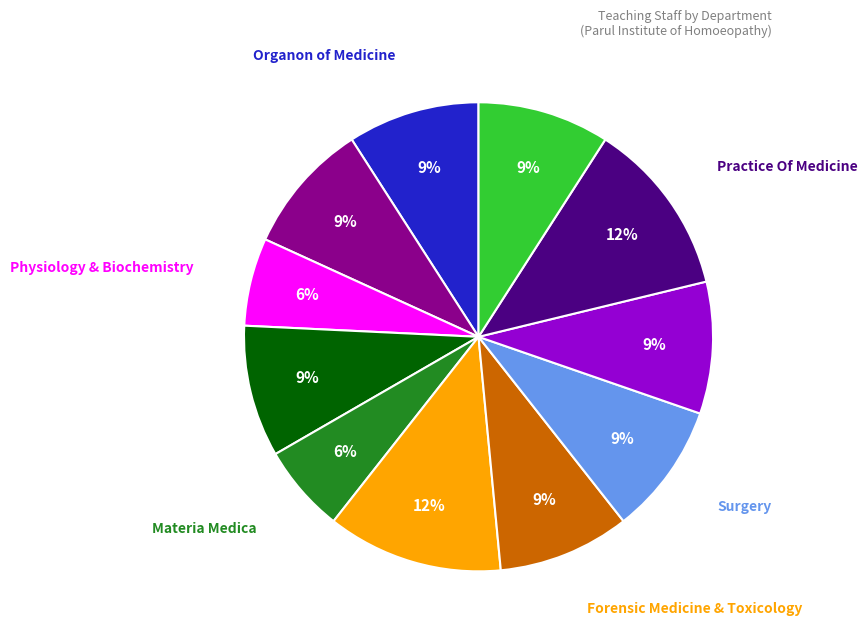

To the nearest percent, what is the average slice percentage?

9%